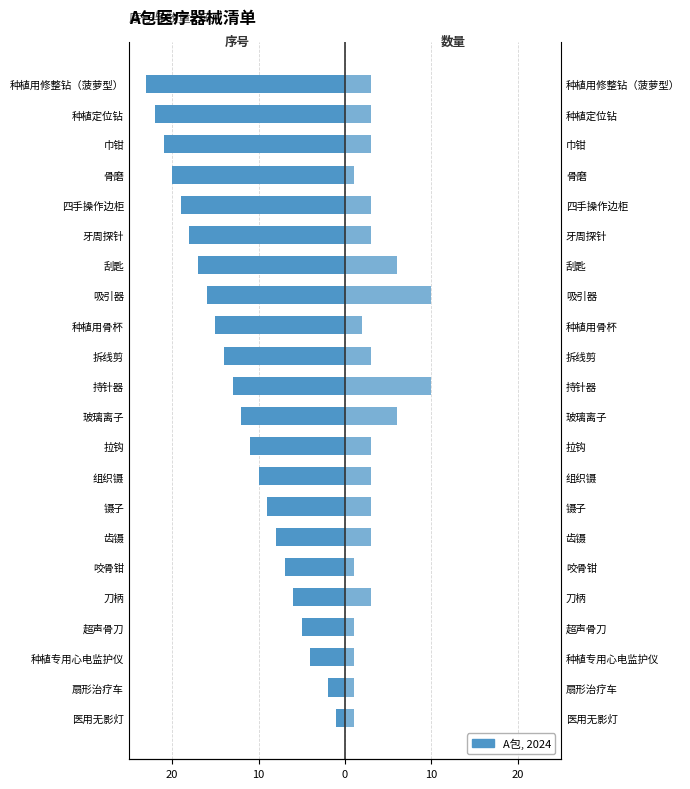

What is the total value across all series at 刀柄?

-3